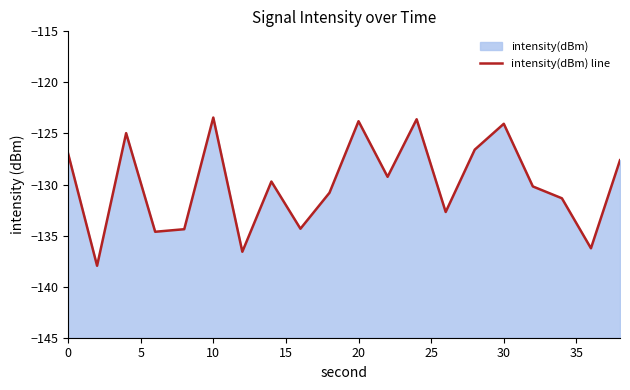

What is the value of the 4th point from the left?

-134.6